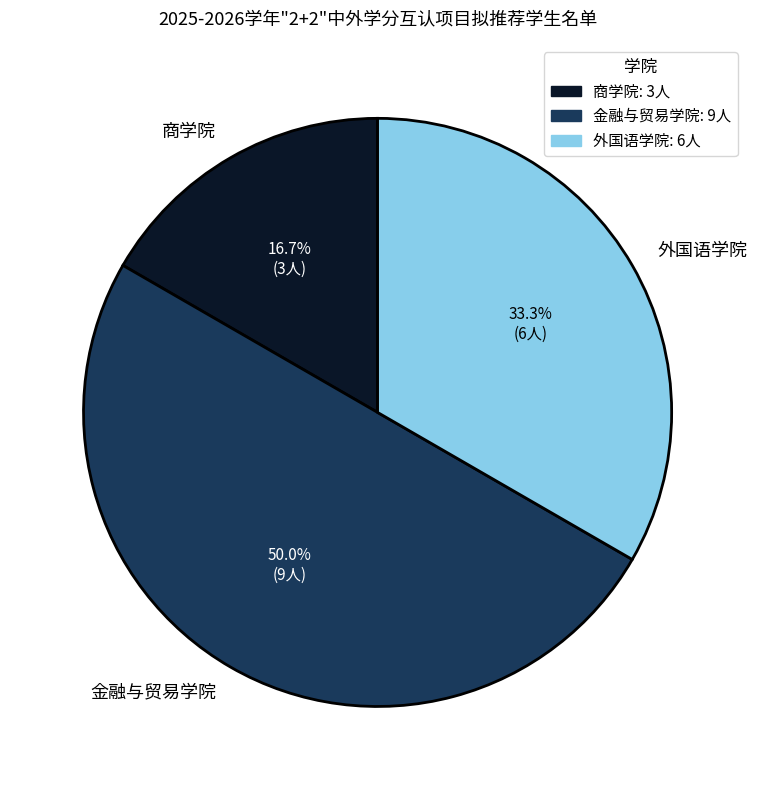

What percentage is the 商学院 slice, to the nearest percent?

17%